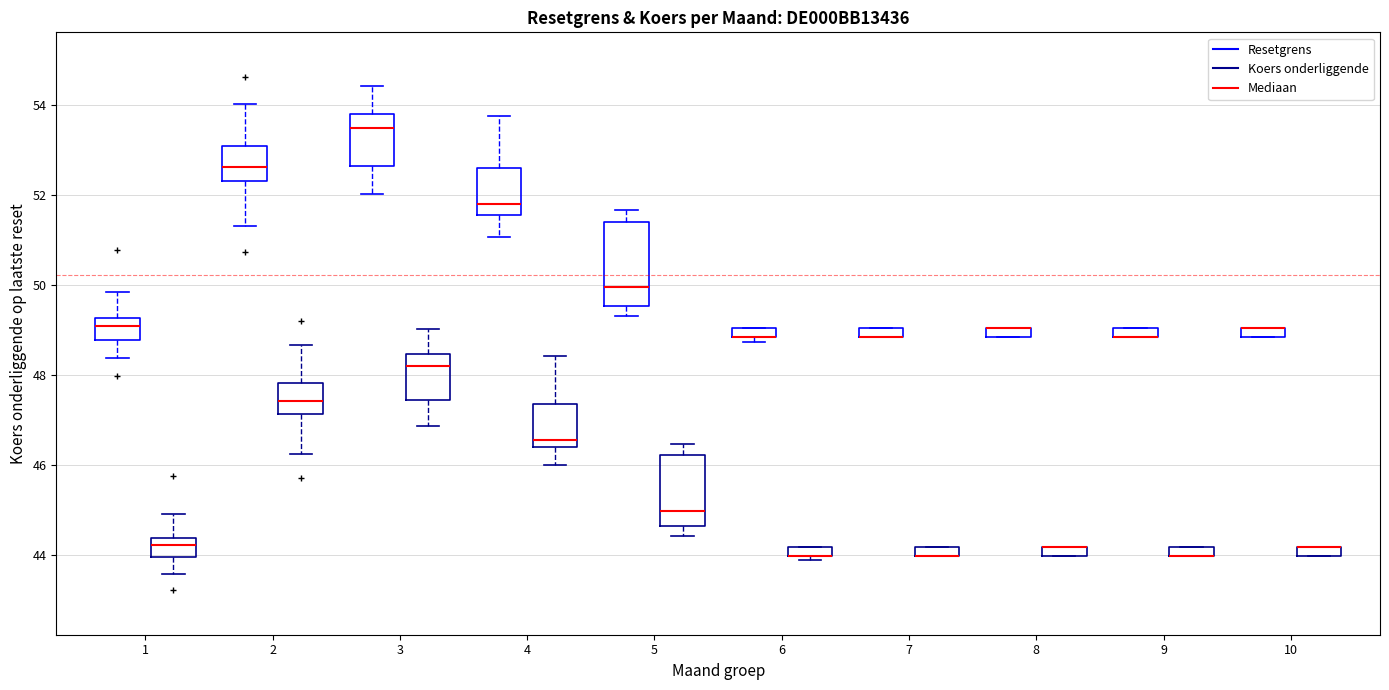

Which box is the tallest, from its lower edge to its upper edge?

5 (Resetgrens)